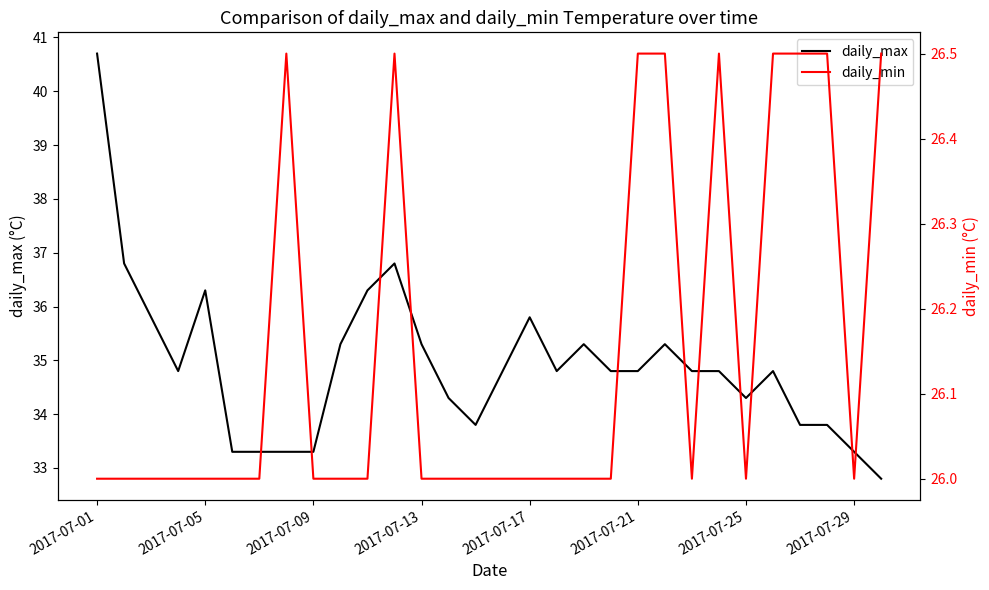

Reading right to left, transcribe all the data shown in this chart.

daily_max: 32.8	33.3	33.8	33.8	34.8	34.3	34.8	34.8	35.3	34.8	34.8	35.3	34.8	35.8	34.8	33.8	34.3	35.3	36.8	36.3	35.3	33.3	33.3	33.3	33.3	36.3	34.8	35.8	36.8	40.7
daily_min: 26.5	26.0	26.5	26.5	26.5	26.0	26.5	26.0	26.5	26.5	26.0	26.0	26.0	26.0	26.0	26.0	26.0	26.0	26.5	26.0	26.0	26.0	26.5	26.0	26.0	26.0	26.0	26.0	26.0	26.0